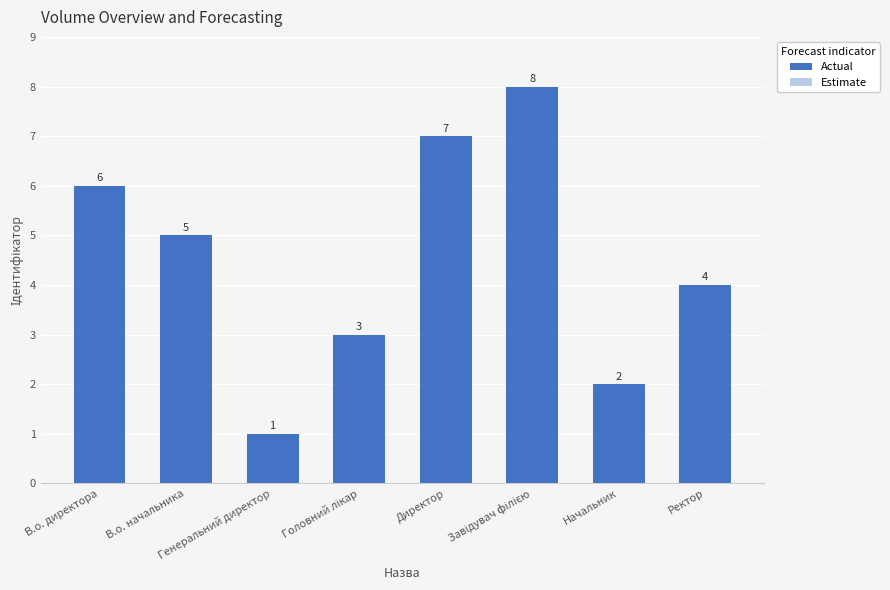

What is the change in value from В.о. начальника to Ректор?

-1